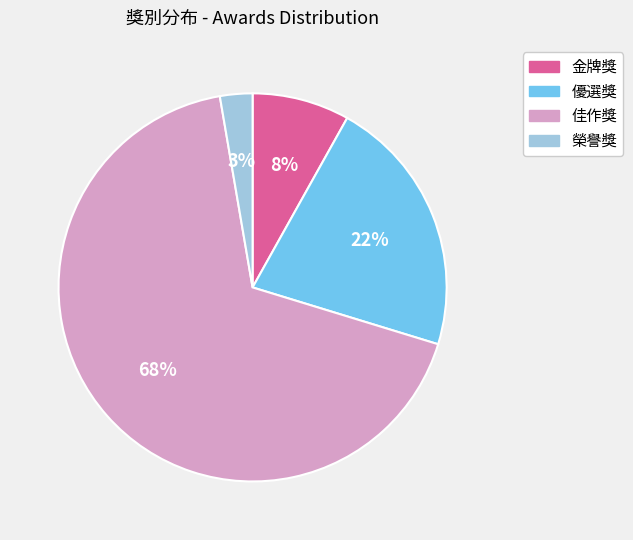

How many slices are in this pie chart?

4